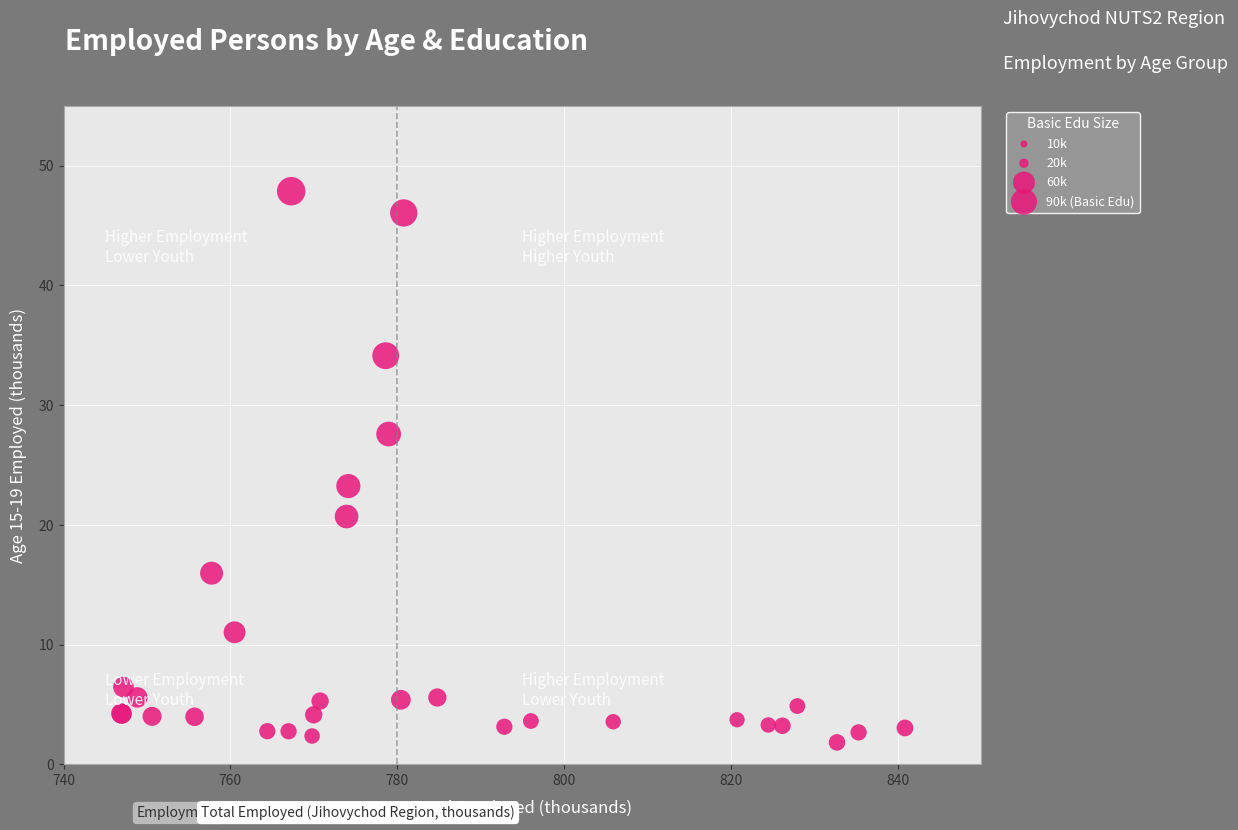

What Y value in the scatter plot is closest to 24?

23.2